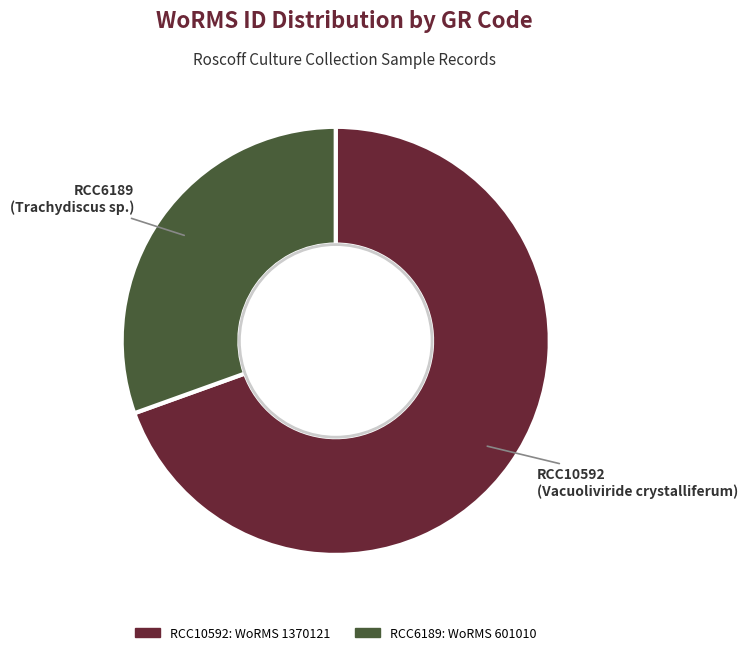

Combined, do RCC6189 and RCC10592 account for over 50%?

Yes